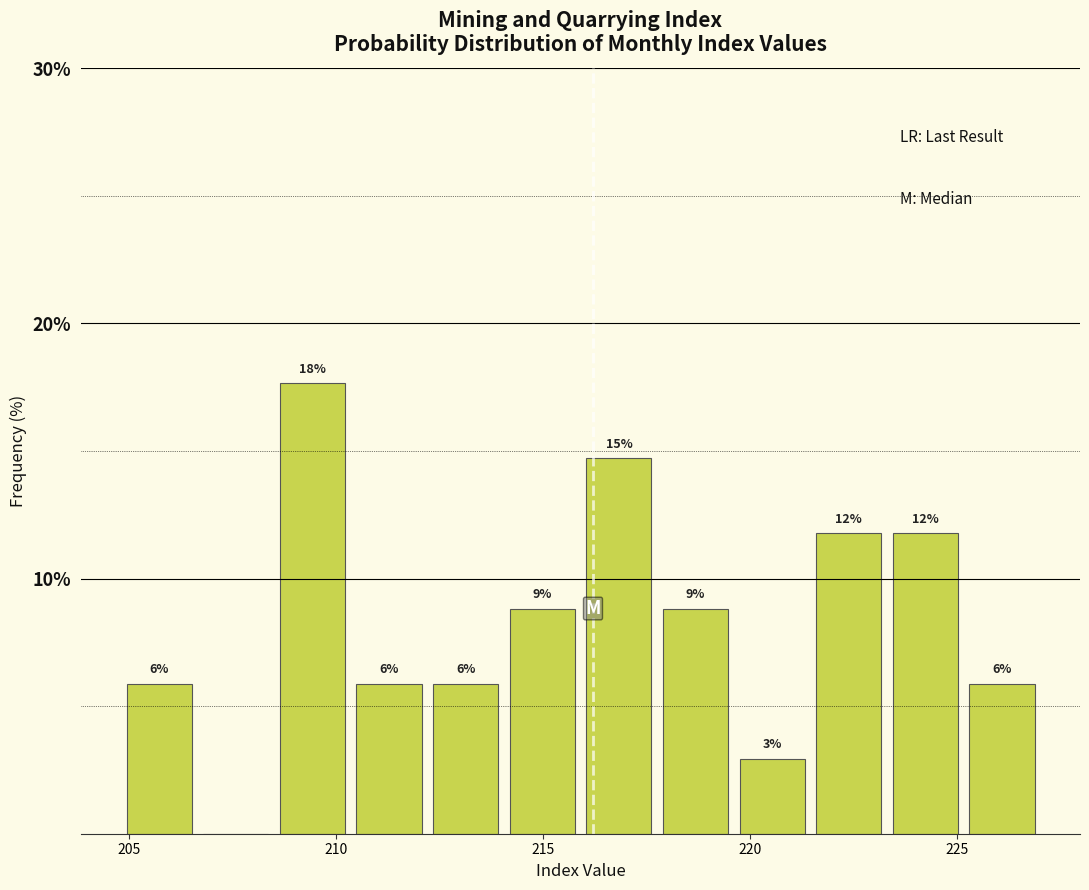

Around what value on the x-axis is the tallest bar? Give the approximate position of its centre, as read against the axis.

209.5